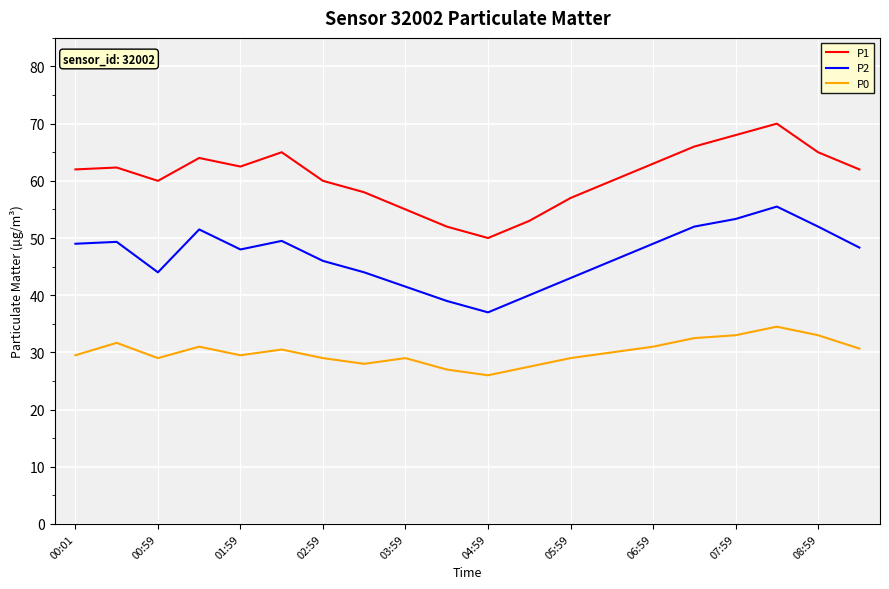

List the series in order of their overall mean, lowest first.

P0, P2, P1